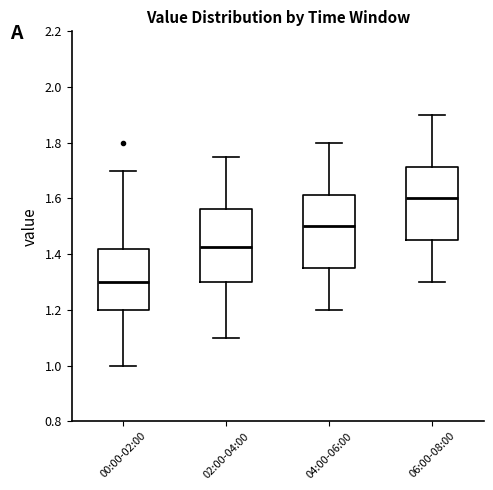

Where does the median line of the box for 00:00-02:00 sit on the y-axis? The values are not printed on the chart, so give them approximately, as read against the axis.

1.30